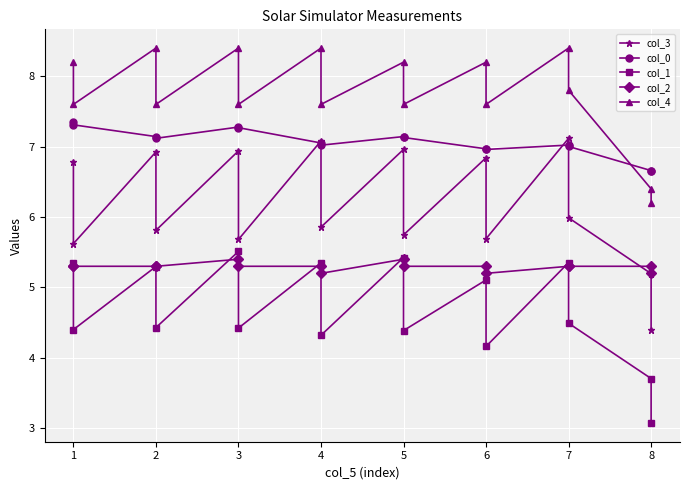

Where is the first local maximum for col_1?

2